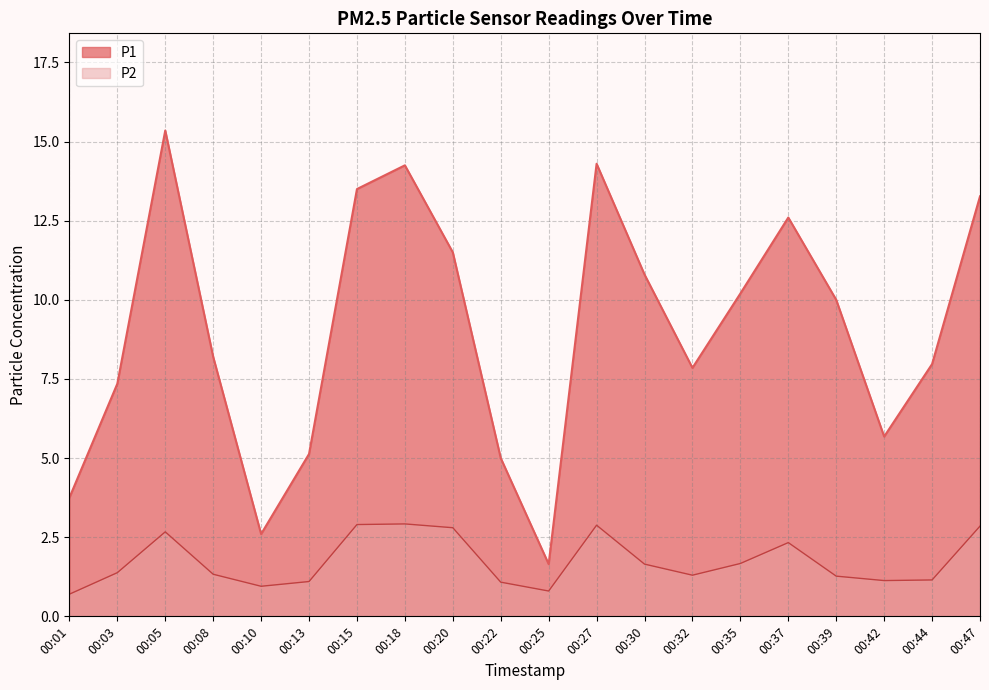

How many values in the P2 series are below 1?

3